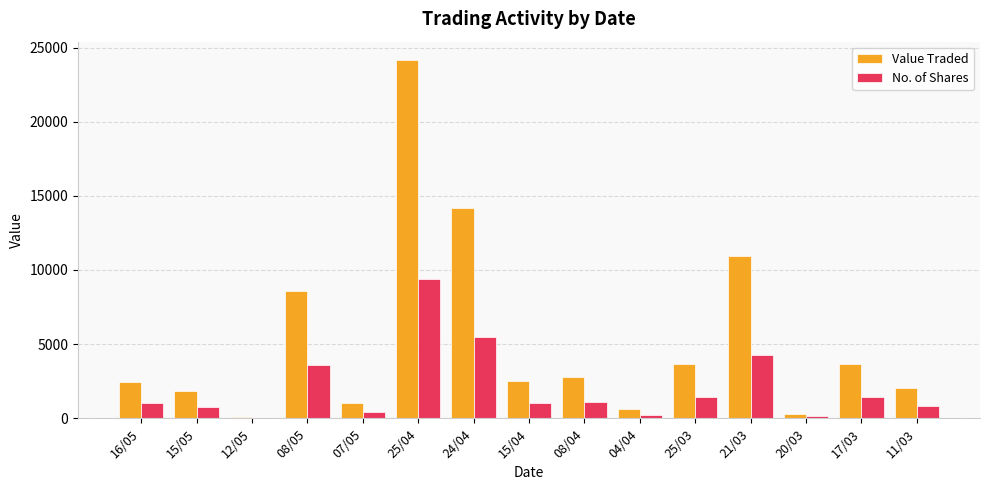

Does the chart contain stacked bars?

No